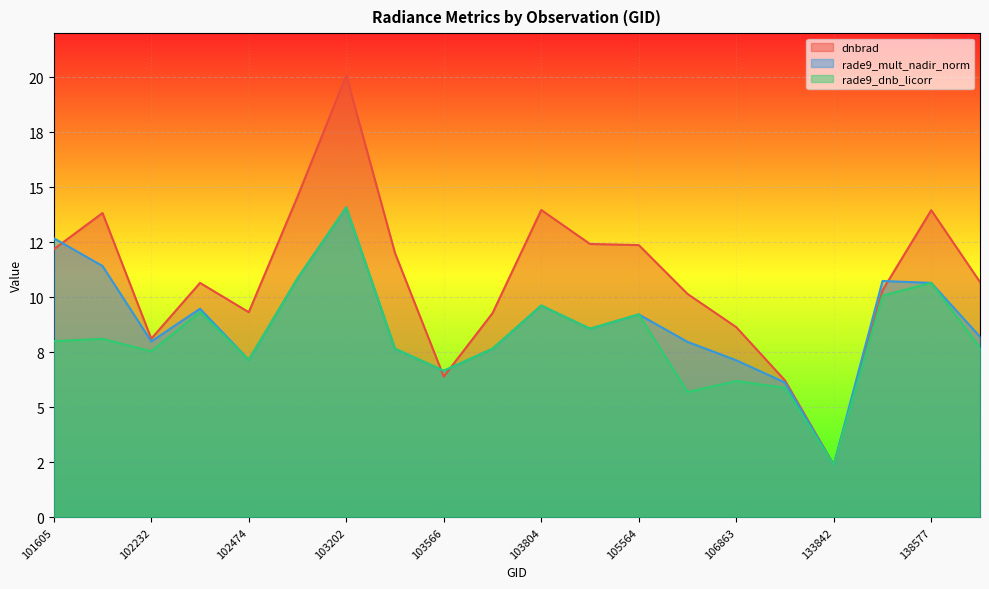

List the labels in order of dnbrad value, largest first.

103202, 102724, 103804, 138577, 101728, 103928, 105564, 101605, 103331, 142253, 102352, 134769, 106644, 102474, 103686, 106863, 102232, 103566, 116077, 133842